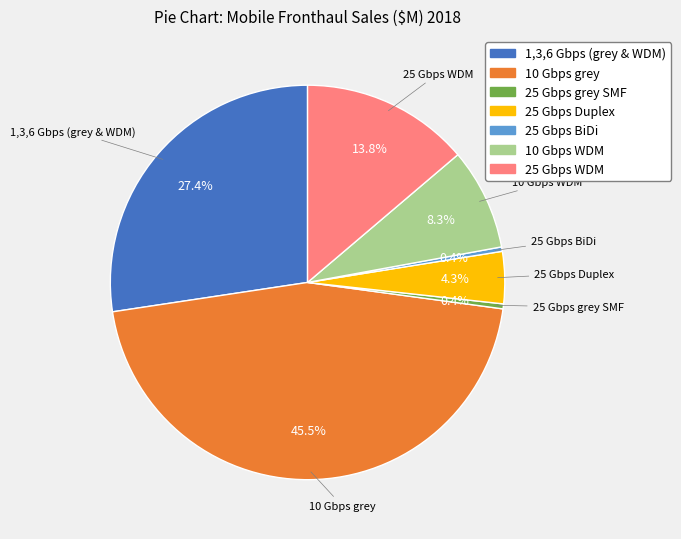

Which has a higher value, 25 Gbps WDM or 10 Gbps WDM?

25 Gbps WDM